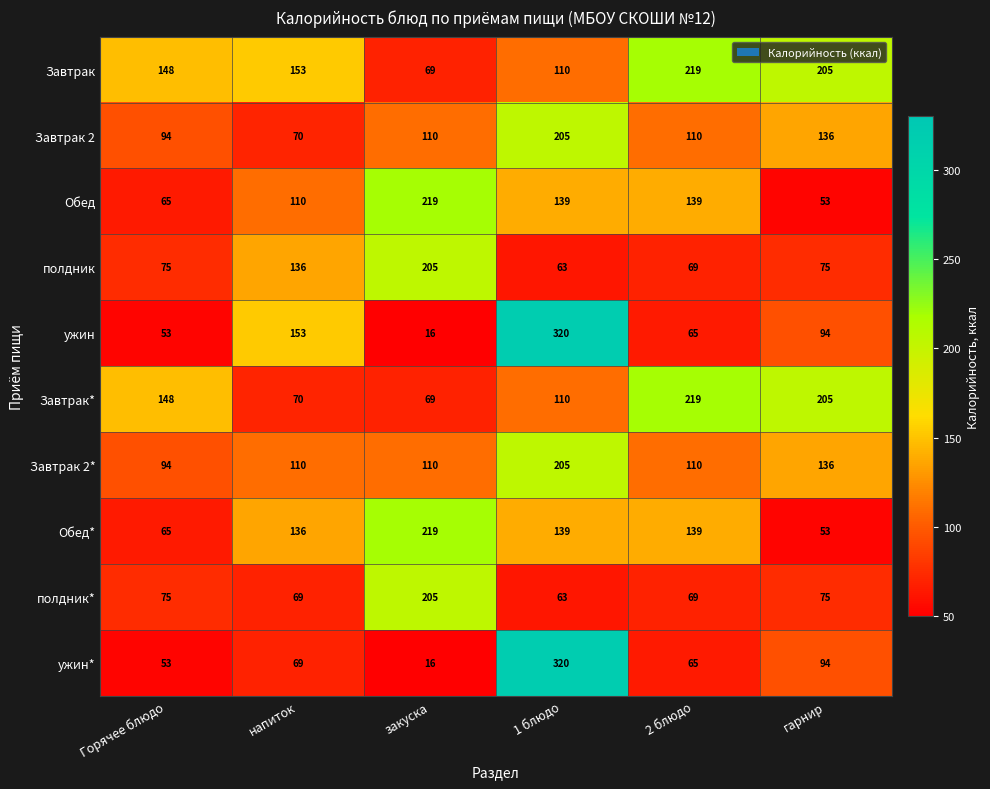

Where is ужин nearest to the value 168?

напиток